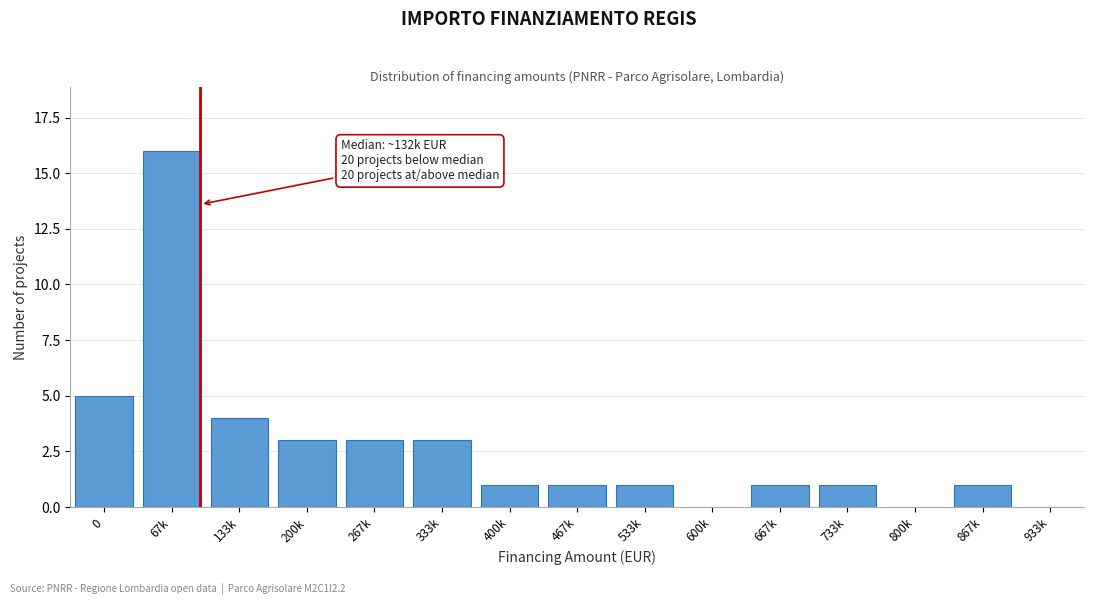

Reading right to left, extract all data points from this chart.

933k=0	867k=1	800k=0	733k=1	667k=1	600k=0	533k=1	467k=1	400k=1	333k=3	267k=3	200k=3	133k=4	67k=16	0=5